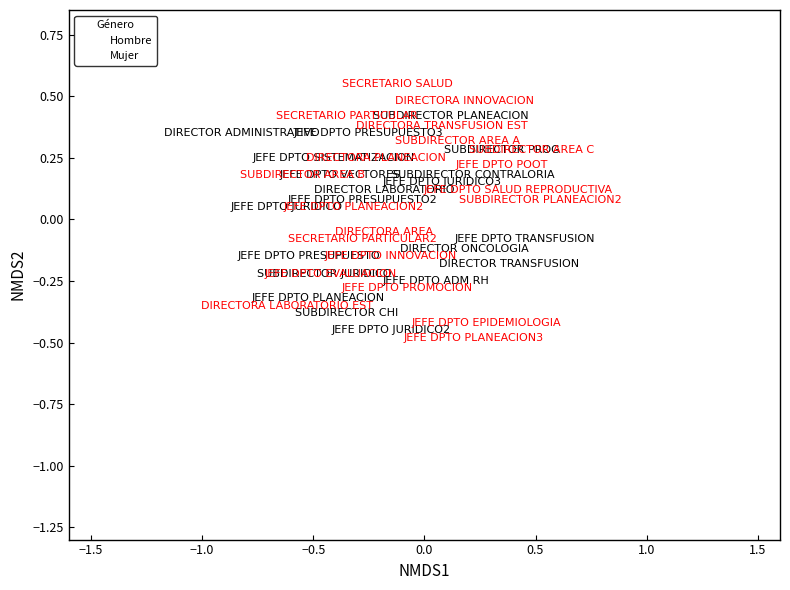

Which series contains the highest Y value?

Mujer